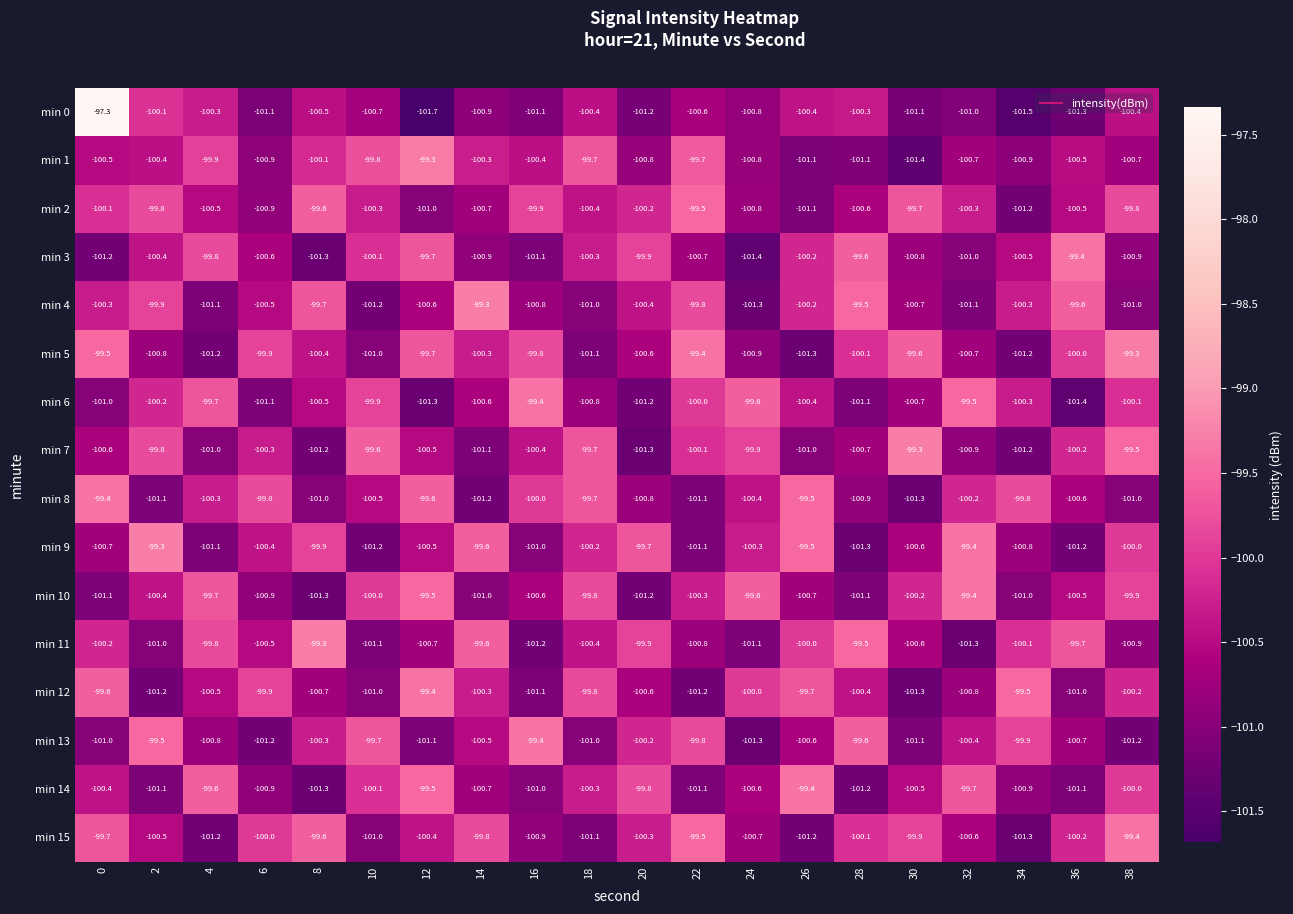

What is the smallest value displayed?

-101.7